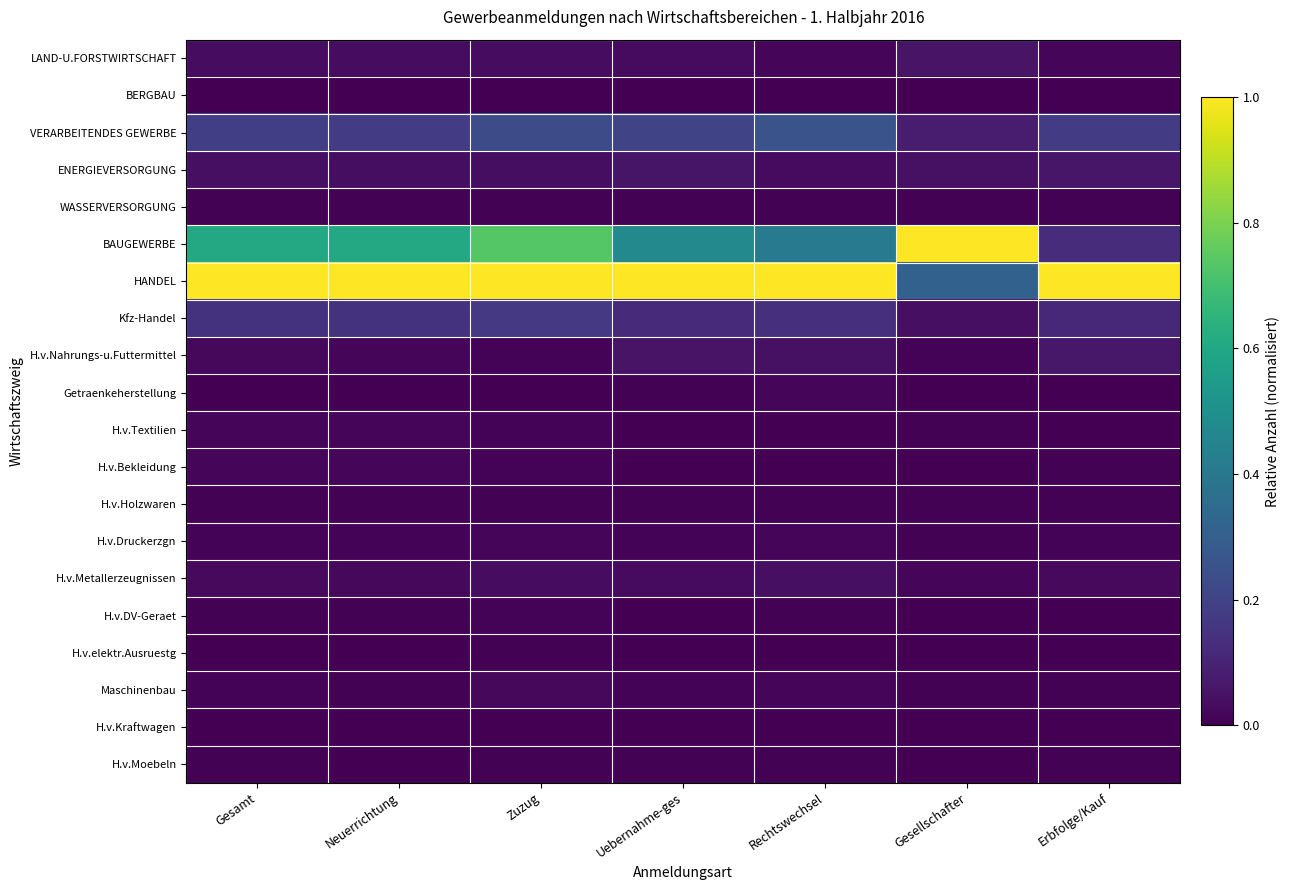

How many data points does each series have?

7